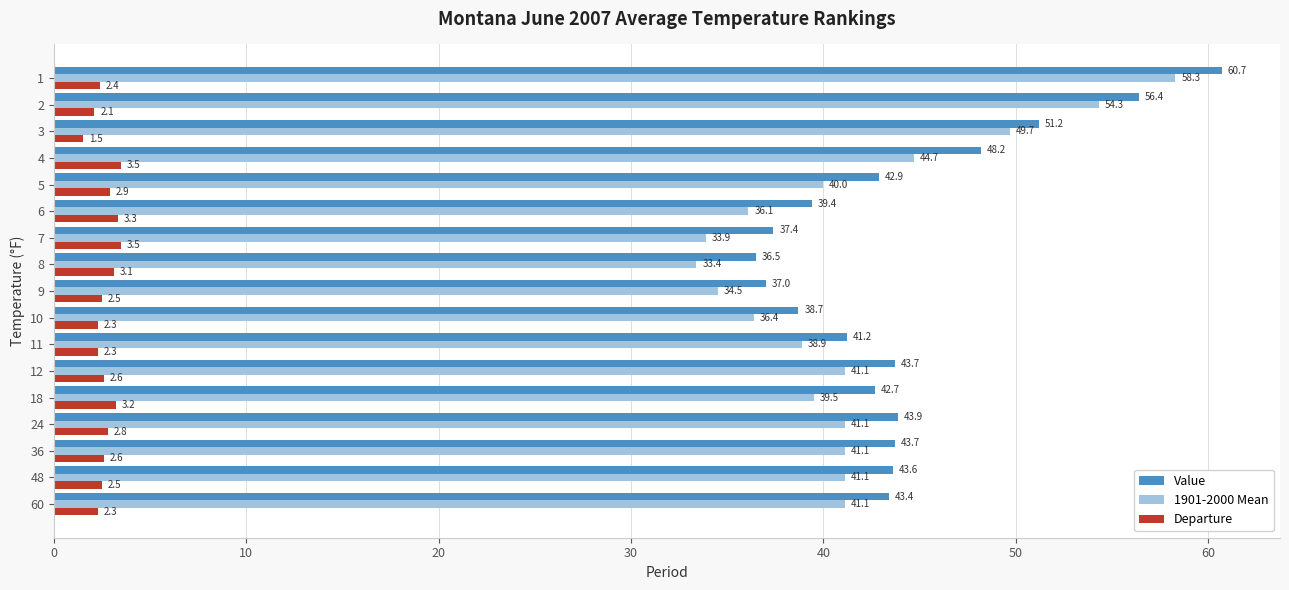

At how many categories does at least one series exceed 17?

17